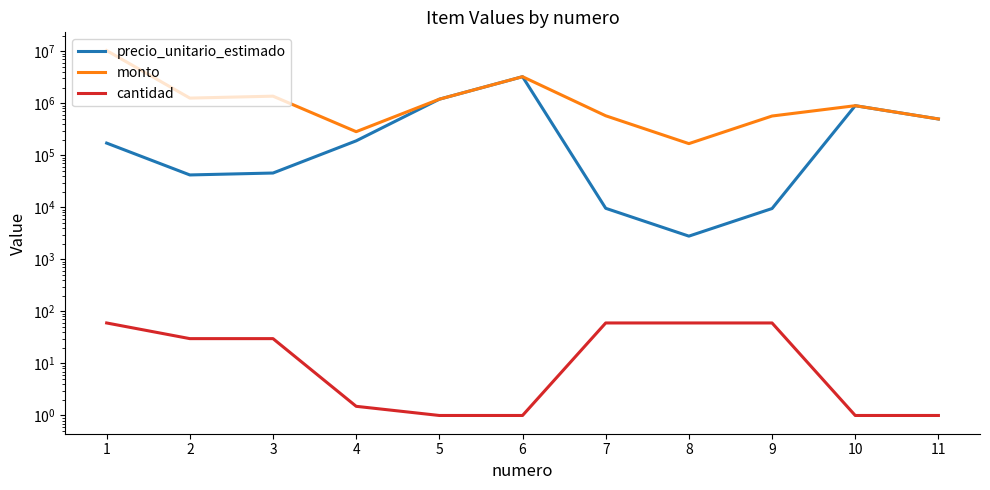

True or false: precio_unitario_estimado and cantidad cross at least once.

False